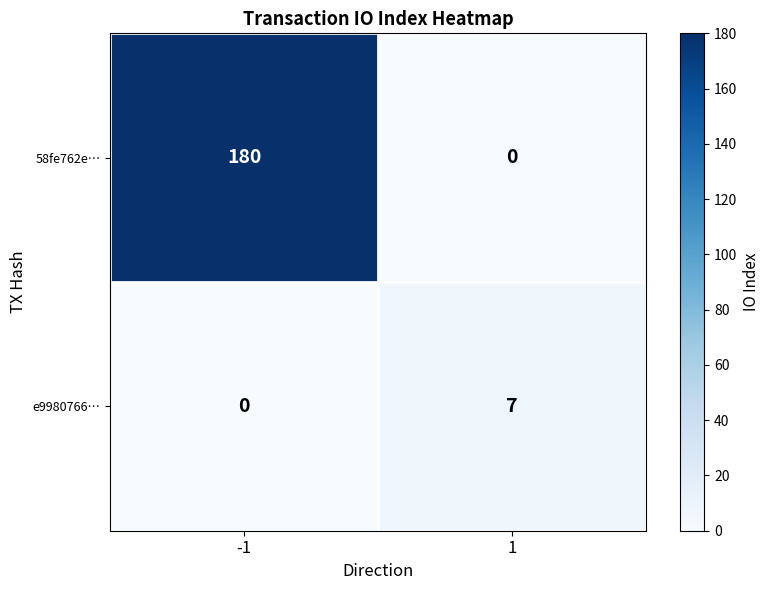

At how many categories does at least one series exceed 178?

1